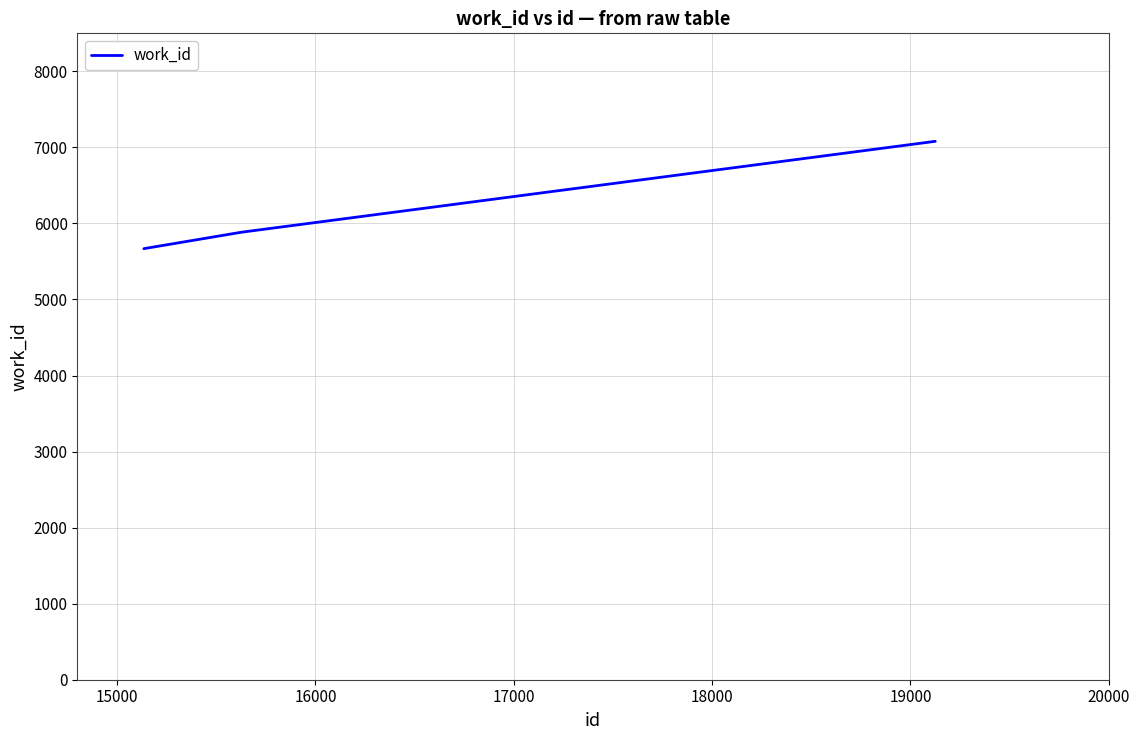

What is the difference between the second highest and minimum values?

217